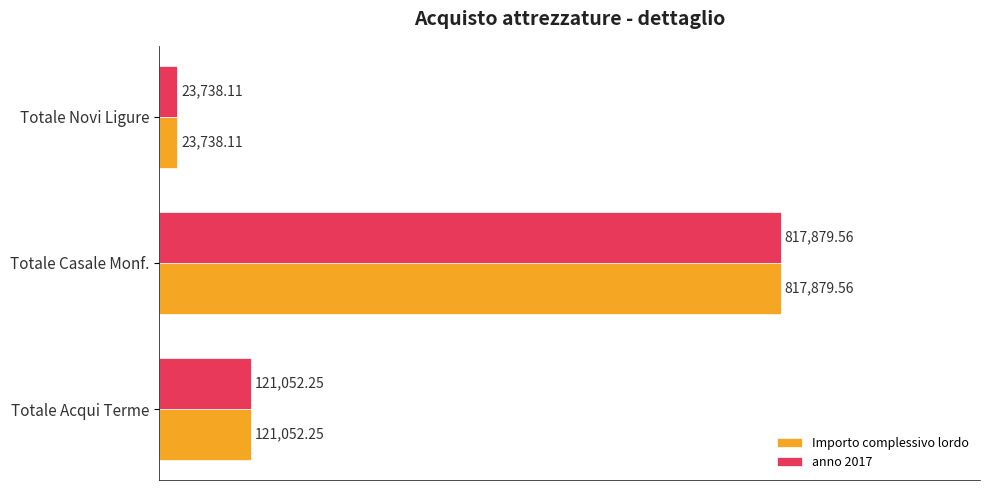

What is the average value of the Importo complessivo lordo series?

320890.0